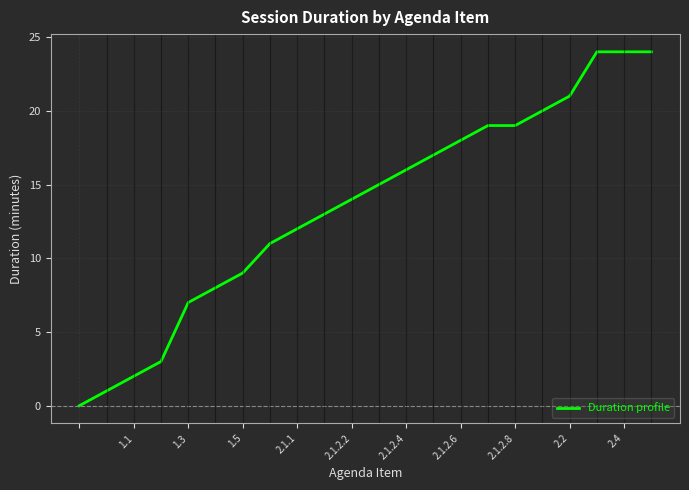

What is the difference between the maximum and minimum values?

24